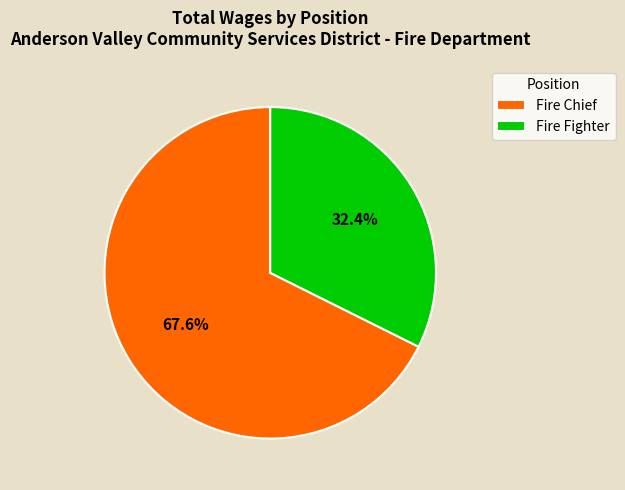

True or false: Fire Fighter accounts for 32% of the total.

True